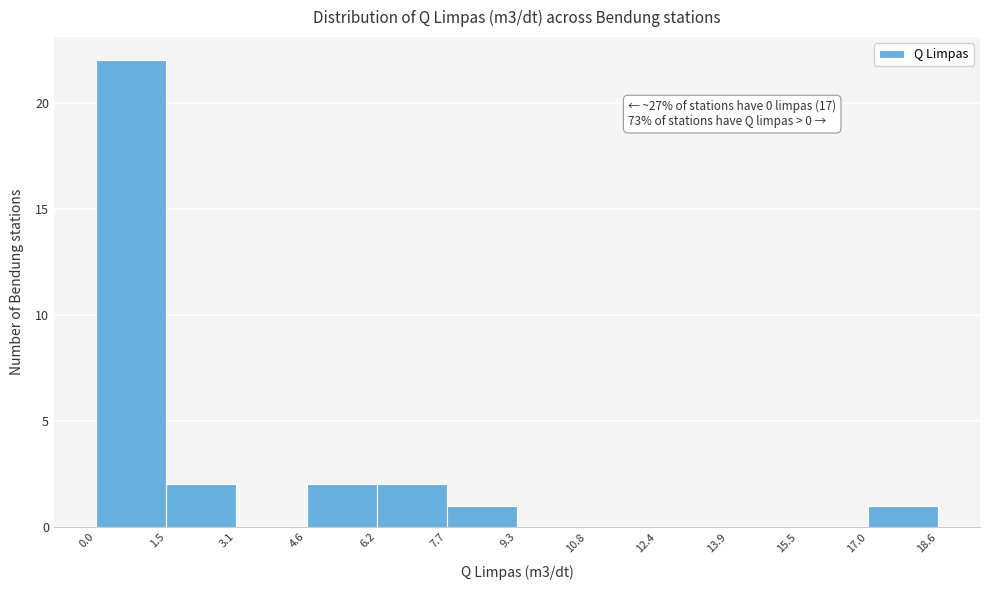

Over which range of the x-axis is the bar tallest?

0.0 to 1.5